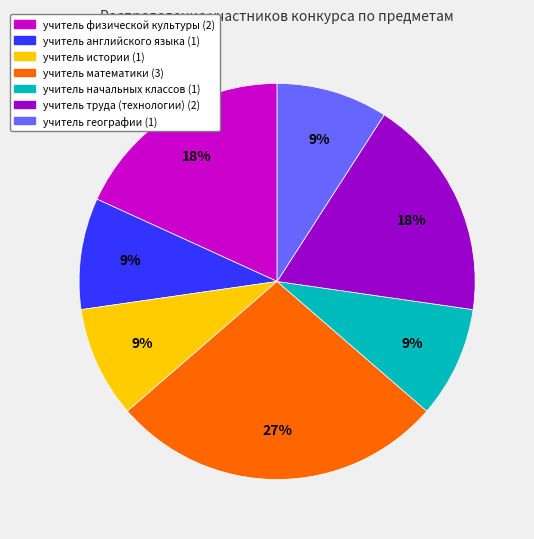

Combined, do учитель труда (технологии) and учитель математики account for over 50%?

No